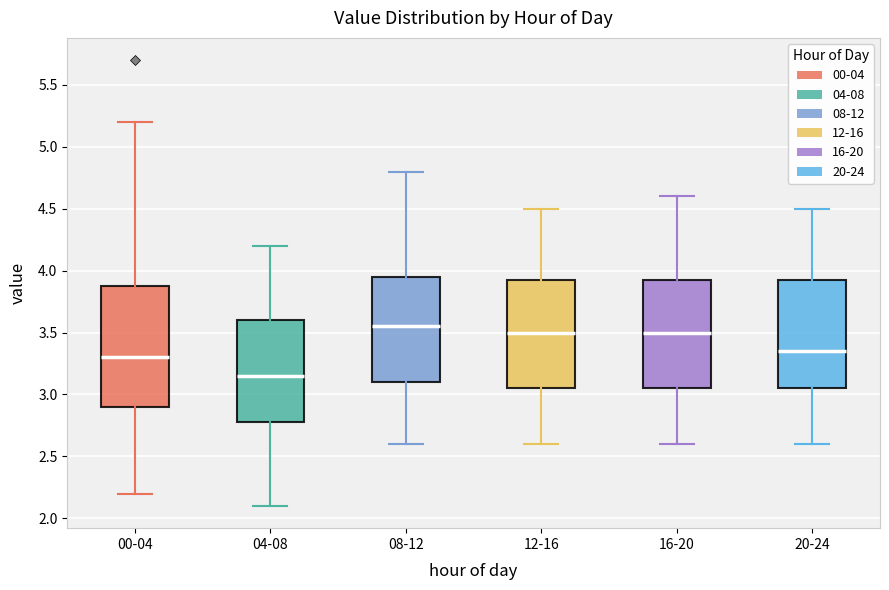

Comparing the boxes themselves (not the whiskers), which one is the tallest?

00-04